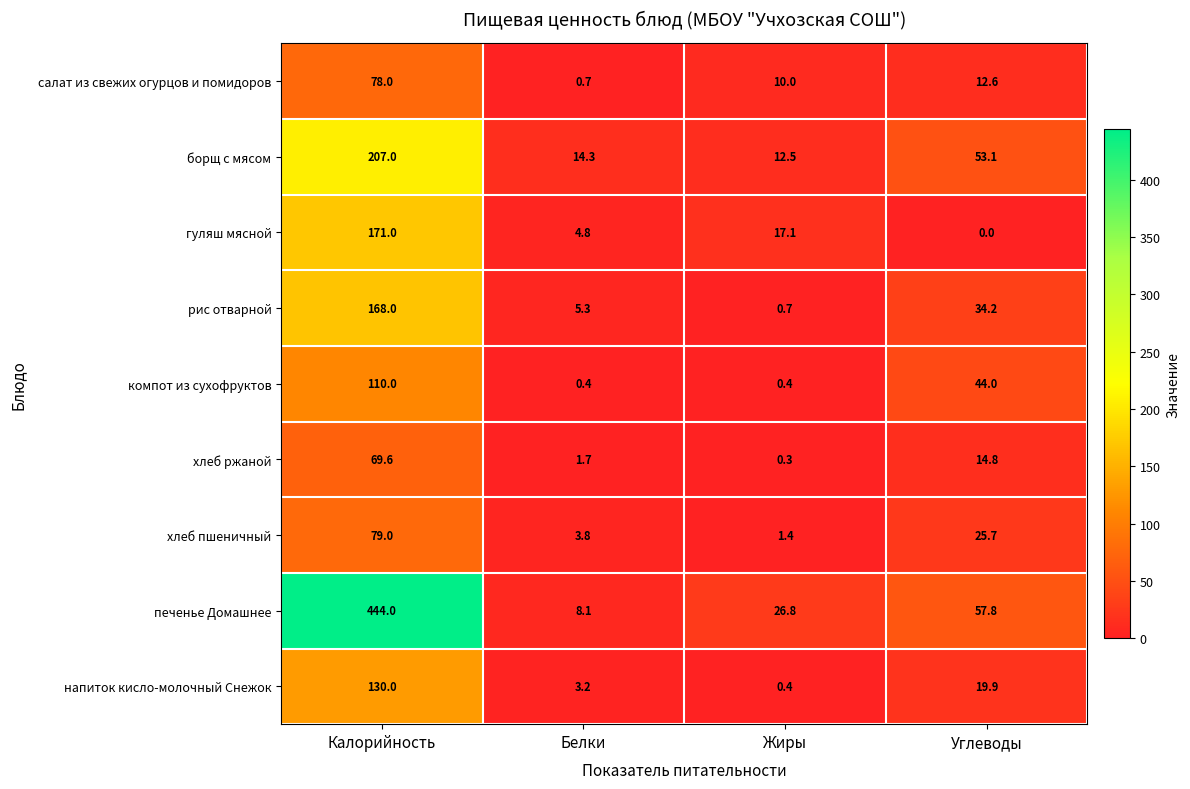

At which category is the sum across all series the highest?

Калорийность